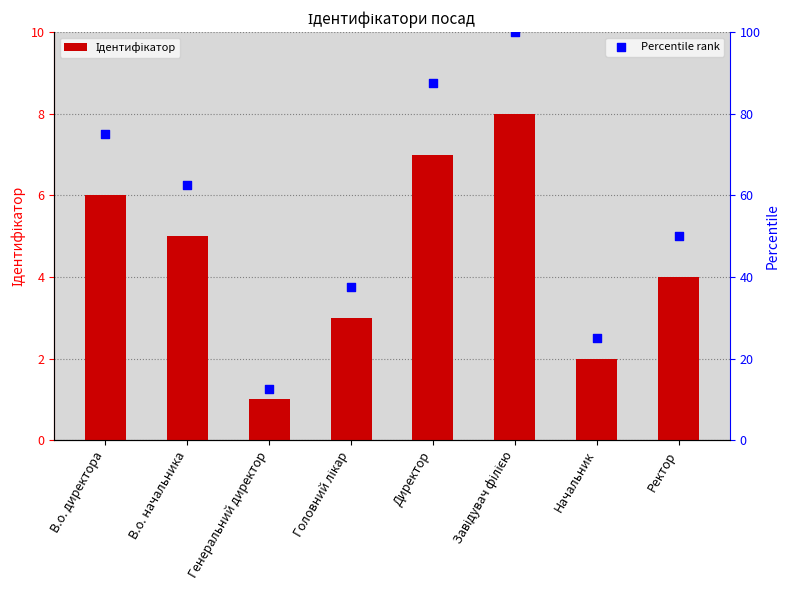

At how many categories does at least one series exceed 77?

2